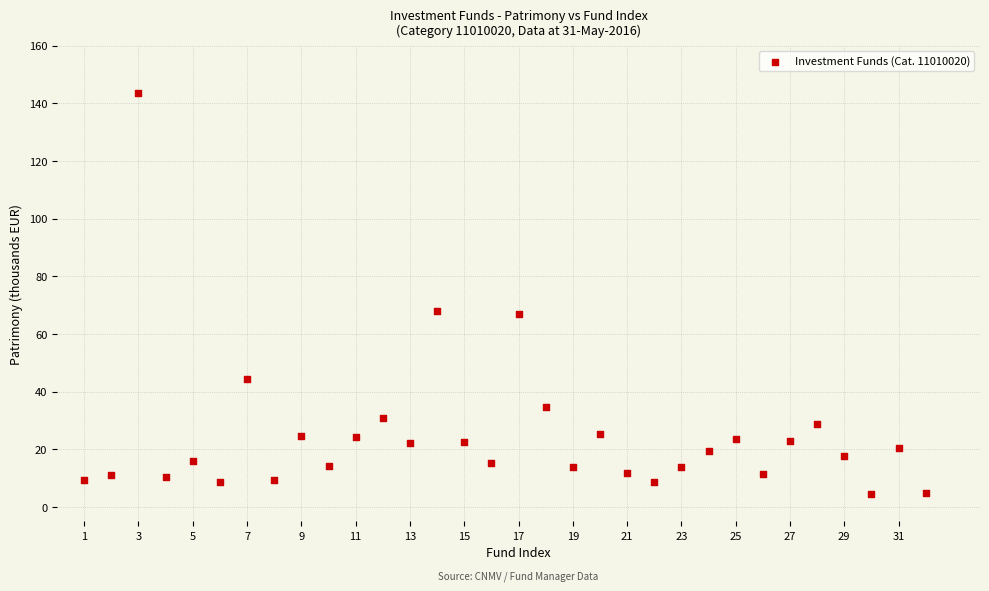

What is the range of Y values (max minus min)?

139.0